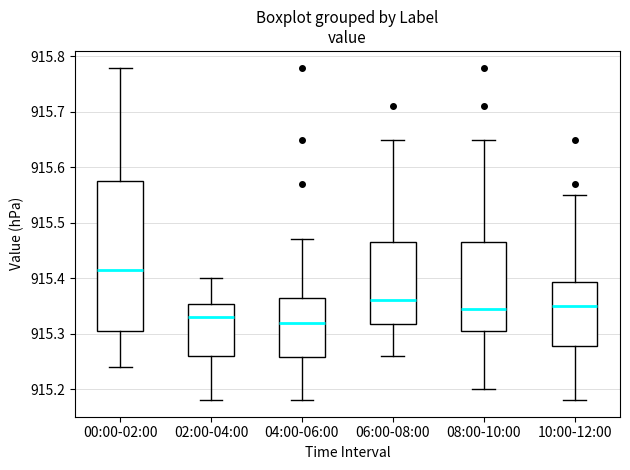

Which box has the highest median line?

00:00-02:00